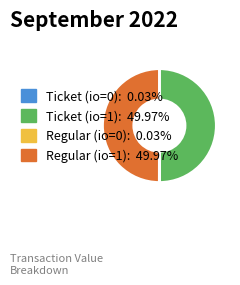

Approximately how many times larger is the value at Ticket (io=1) compared to Regular (io=1)?

1.0